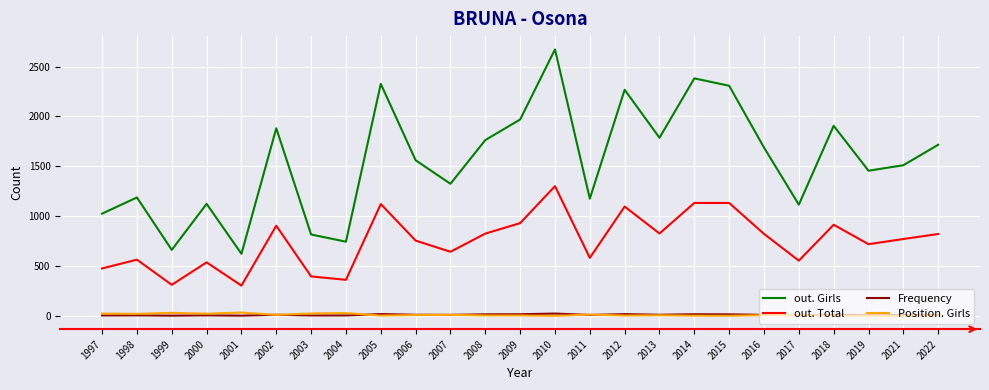

What is the minimum value for Position. Girls?

2